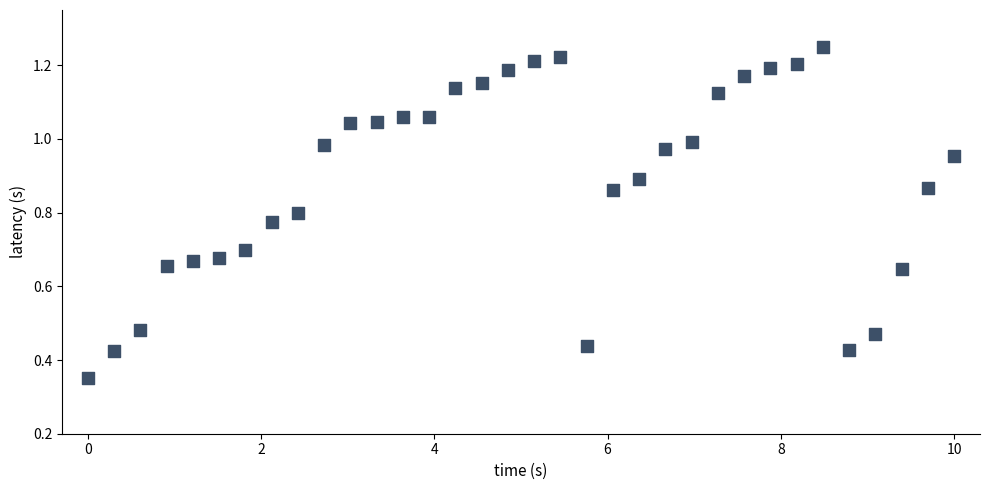

How many data points are displayed?

34